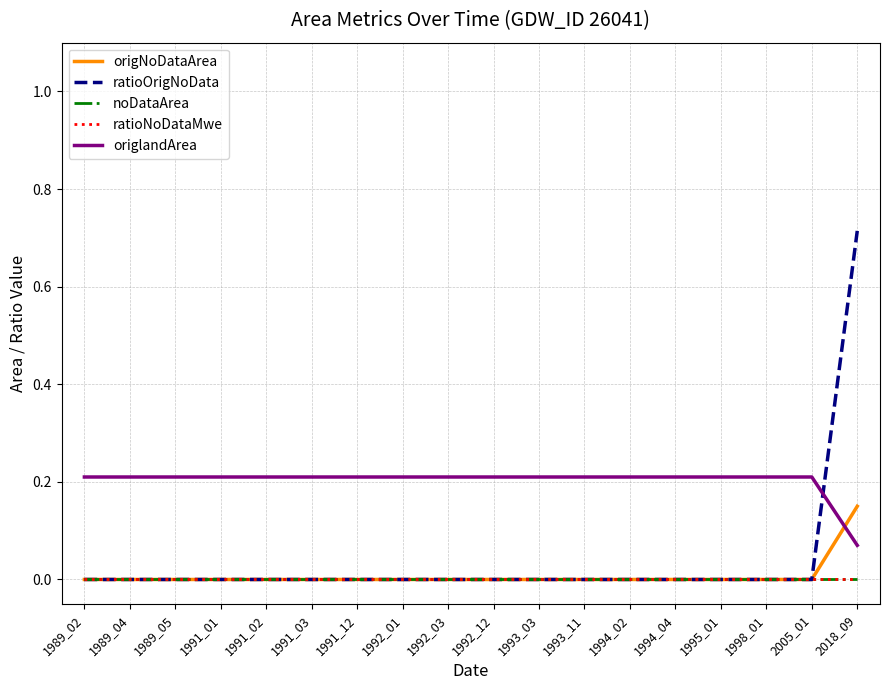

Does the chart display data point markers on the line(s)?

No